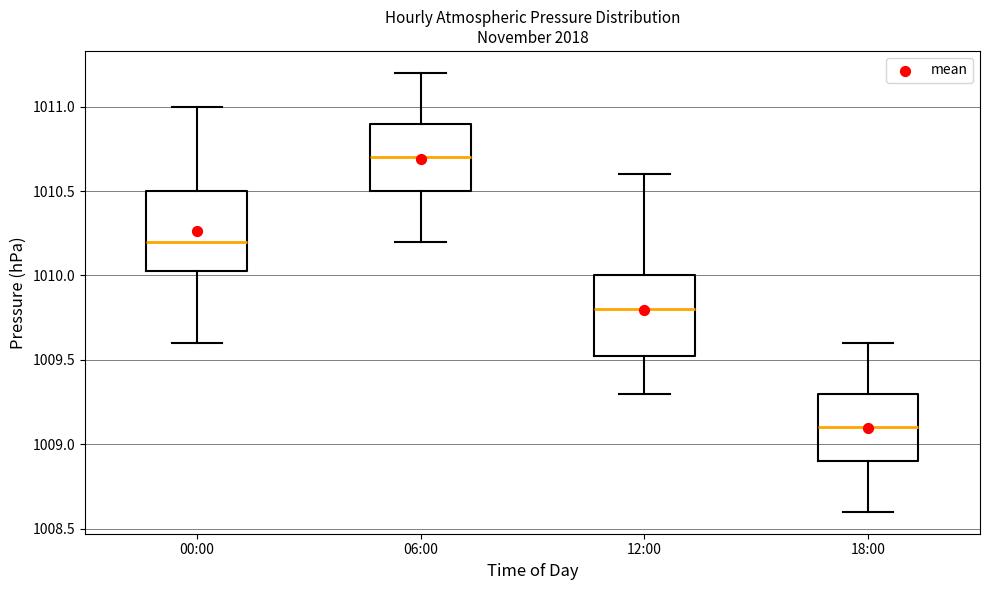

Reading left to right, transcribe this box plot: for each box, give where its median line is, the range the box spans, and where its two whiskers end, as read against the y-axis. The values are not printed on the chart, so give them approximately, as read against the axis.

00:00: median 1010.20, box 1010.05 to 1010.50, whiskers 1009.60 to 1011.00
06:00: median 1010.70, box 1010.50 to 1010.90, whiskers 1010.20 to 1011.20
12:00: median 1009.80, box 1009.55 to 1010.00, whiskers 1009.30 to 1010.60
18:00: median 1009.10, box 1008.90 to 1009.30, whiskers 1008.60 to 1009.60